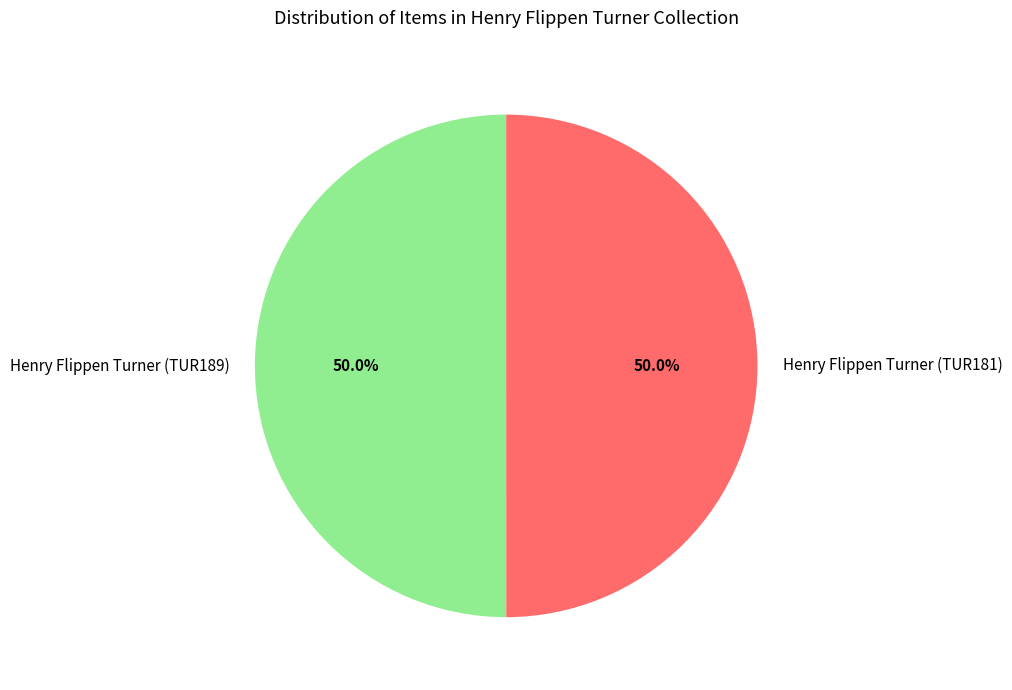

Is it true that Henry Flippen Turner (TUR189) is 41% of the pie?

False